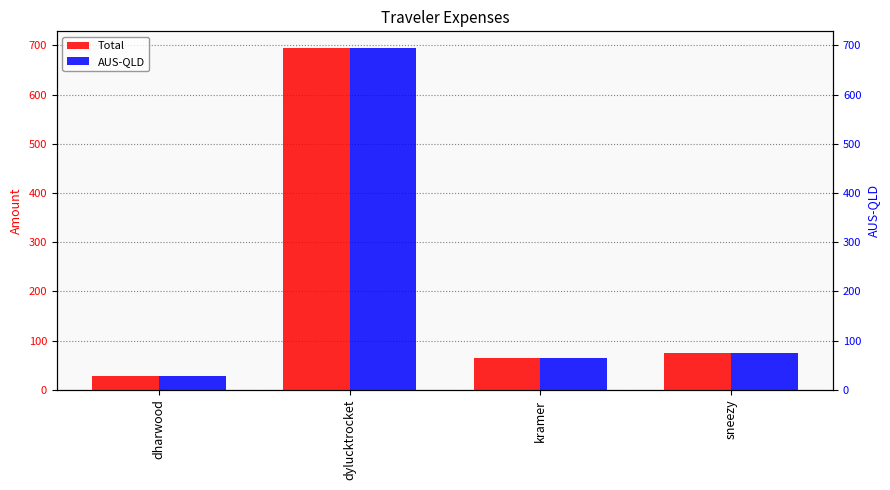

What position from the right is sneezy?

1